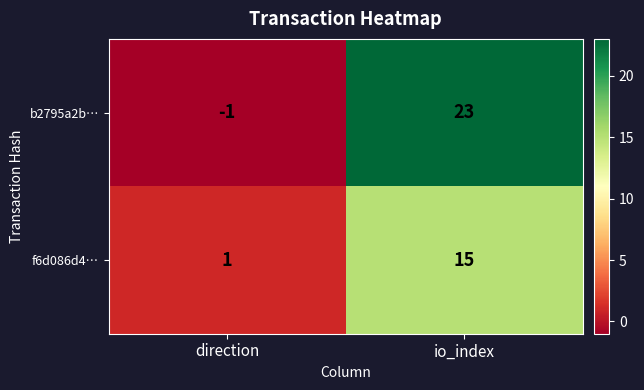

What is the difference between the maximum and minimum values in the b2795a2b… series?

24